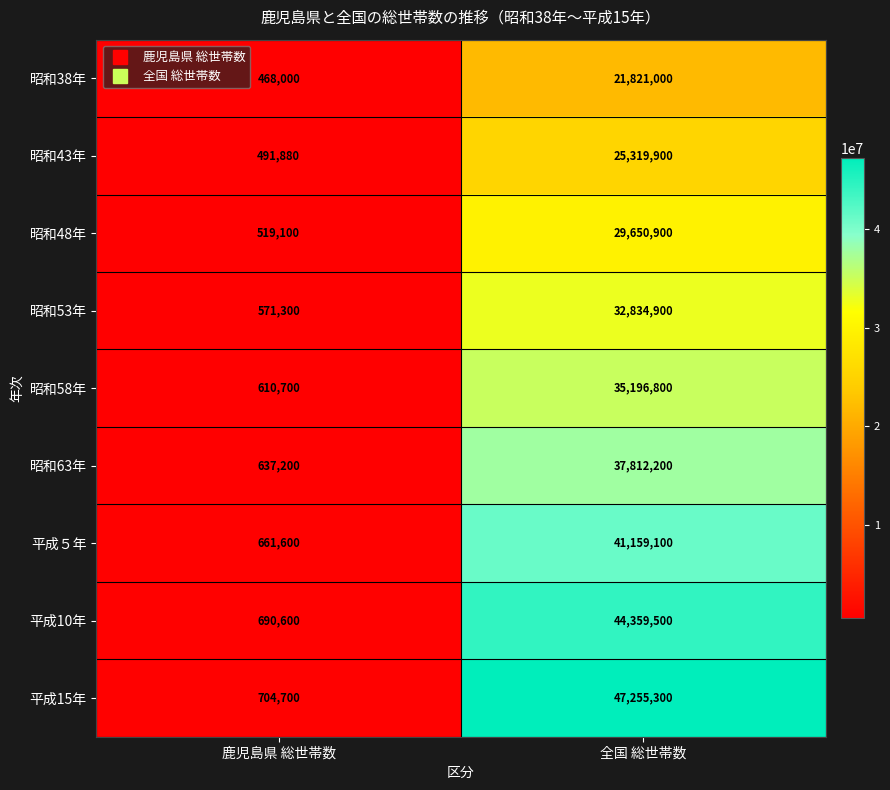

Is the value of 昭和58年 at 全国 総世帯数 greater than the value of 平成10年 at 鹿児島県 総世帯数?

Yes